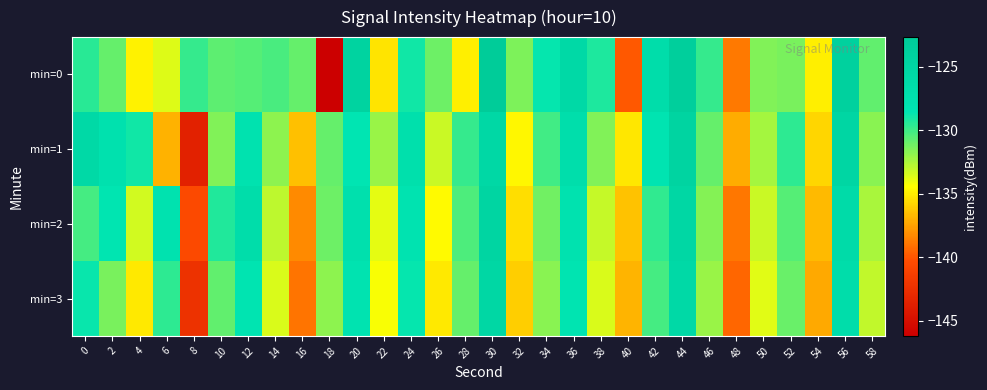

What is the difference between the highest and lowest values at 24?

1.7